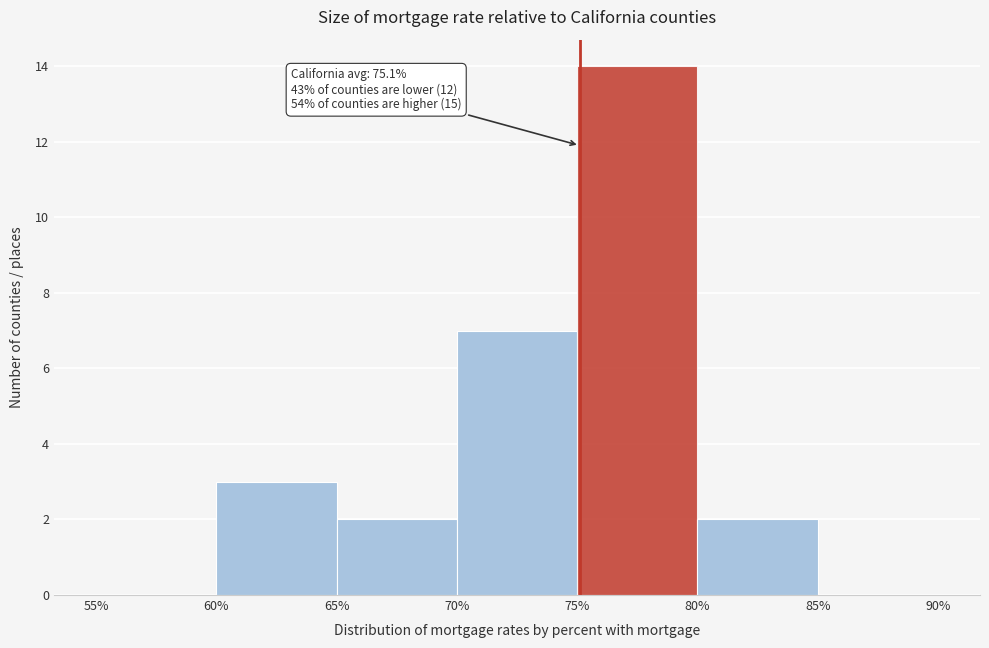

Which range on the x-axis has the tallest bar?

75% to 80%